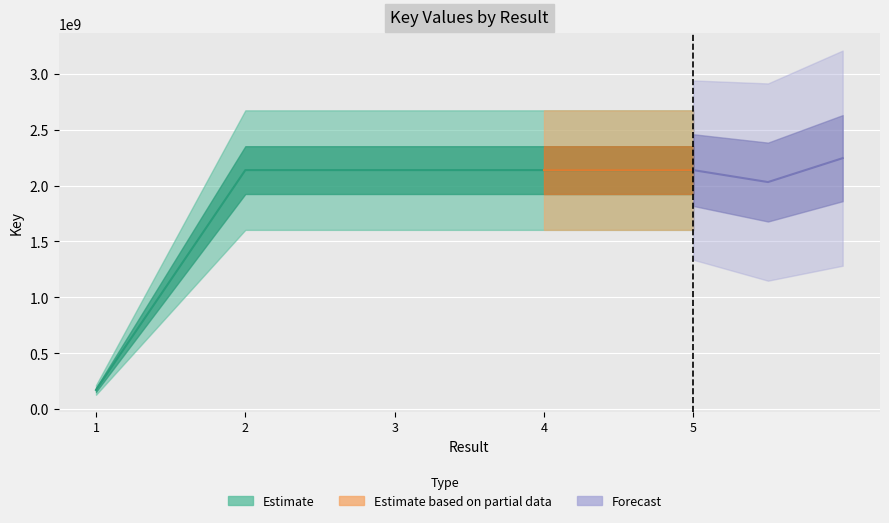

Which has a higher value, 3 or 1?

3